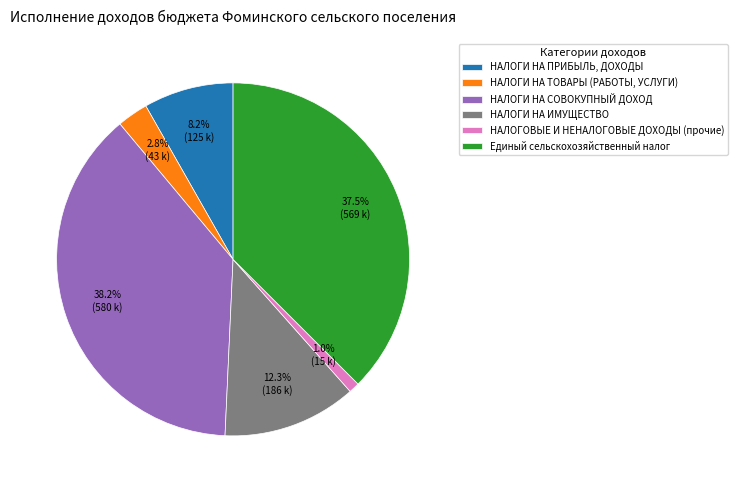

What is the ratio of the value at НАЛОГИ НА ПРИБЫЛЬ, ДОХОДЫ to the value at НАЛОГИ НА ИМУЩЕСТВО?

0.7